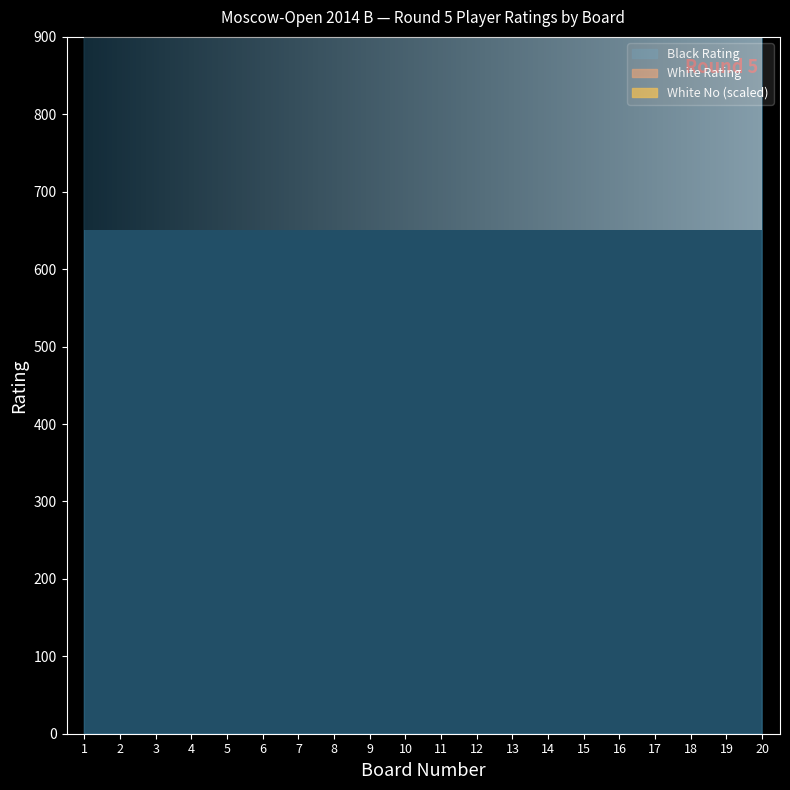

At which category is the sum across all series the highest?

1